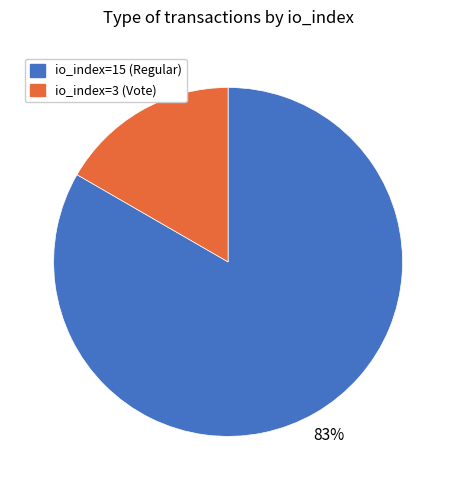

To the nearest percent, what is the combined percentage of io_index=15 (Regular) and io_index=3 (Vote)?

100%